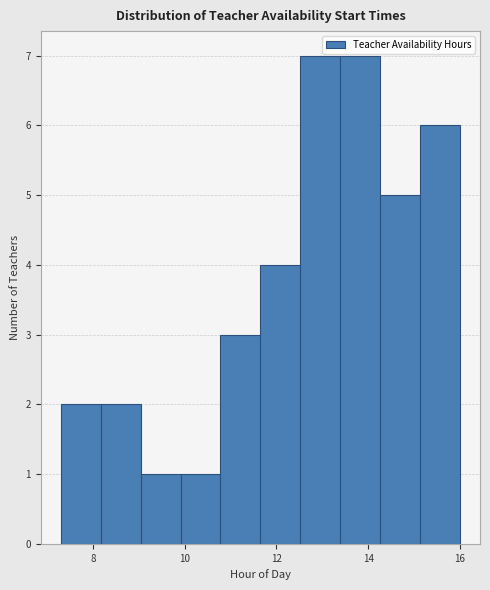

Reading left to right, transcribe this chart: for each bar, give the range it covers on the x-axis and its height. Neither the bar edges nor the heights are printed on the chart, so give them approximately, as read against the axes.

7.4 to 8.2: 2
8.2 to 9.0: 2
9.0 to 10.0: 1
10.0 to 10.8: 1
10.8 to 11.6: 3
11.6 to 12.6: 4
12.6 to 13.4: 7
13.4 to 14.2: 7
14.2 to 15.2: 5
15.2 to 16.0: 6